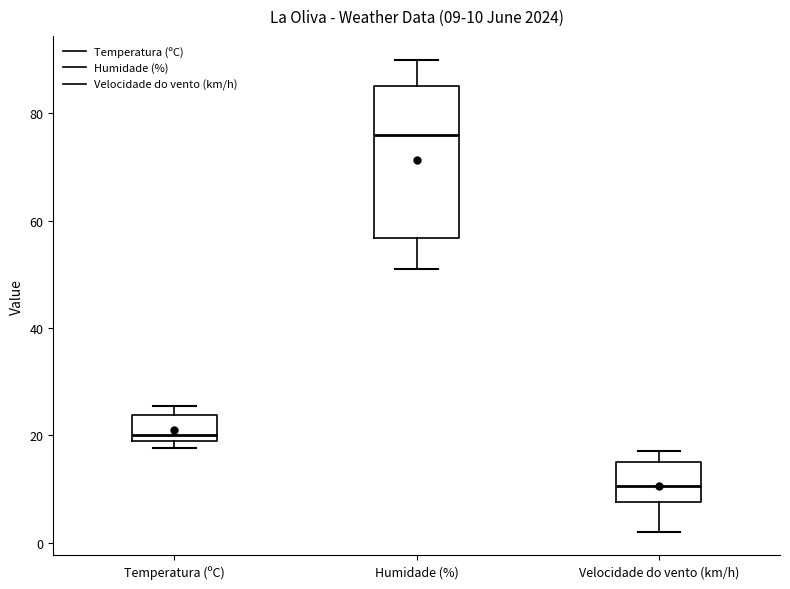

Which box has the lowest median line?

Velocidade do vento (km/h)